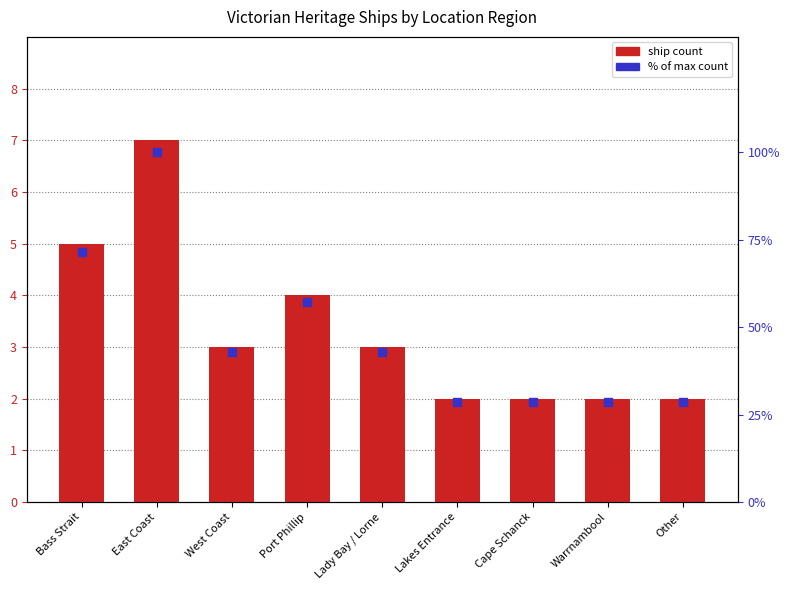

Which series has the widest spread of Y values?

% of max